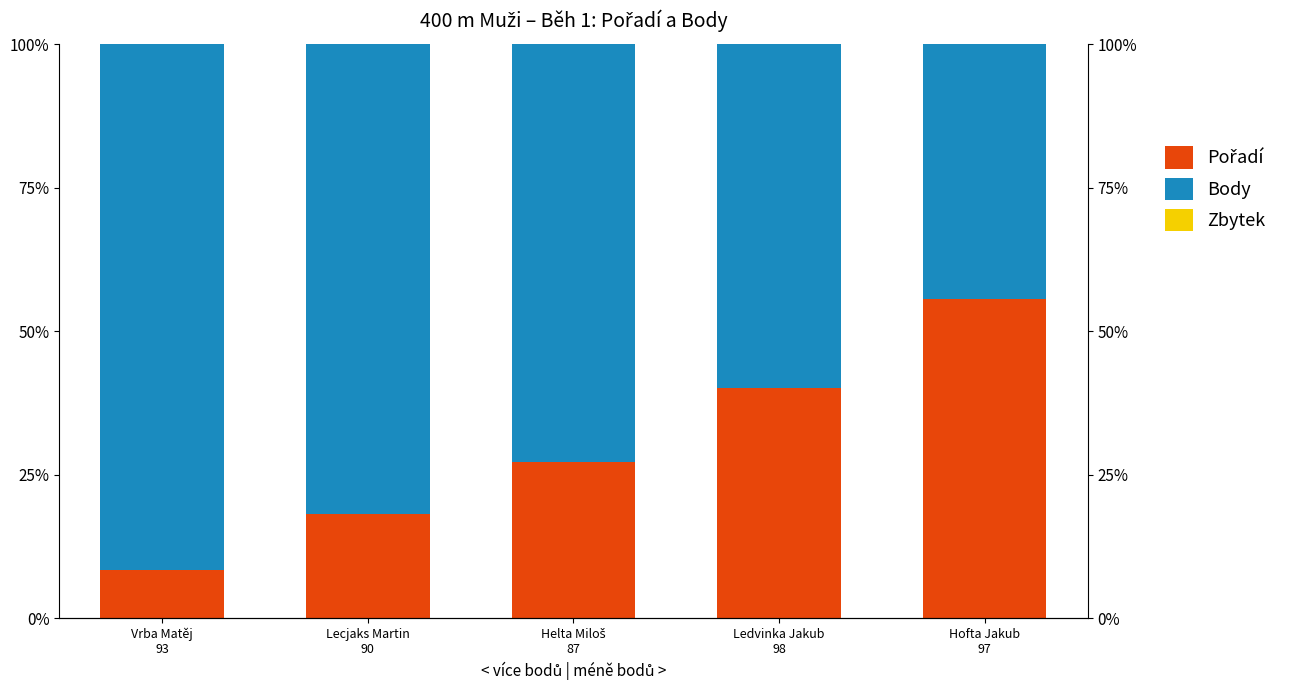

What is the label of the 2nd bar from the left?

Lecjaks Martin
90